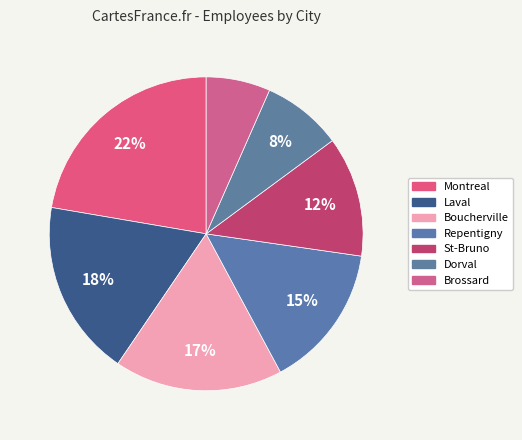

Does Laval represent more than half of the total?

No